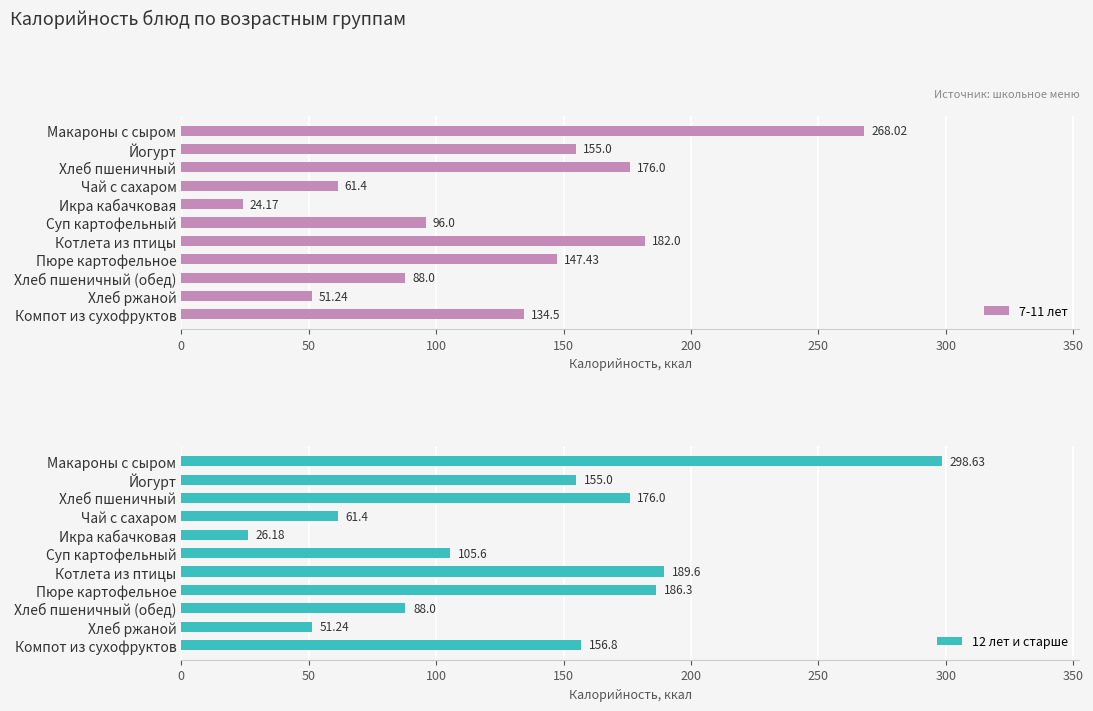

List the series in order of their overall mean, highest first.

12 лет и старше, 7-11 лет